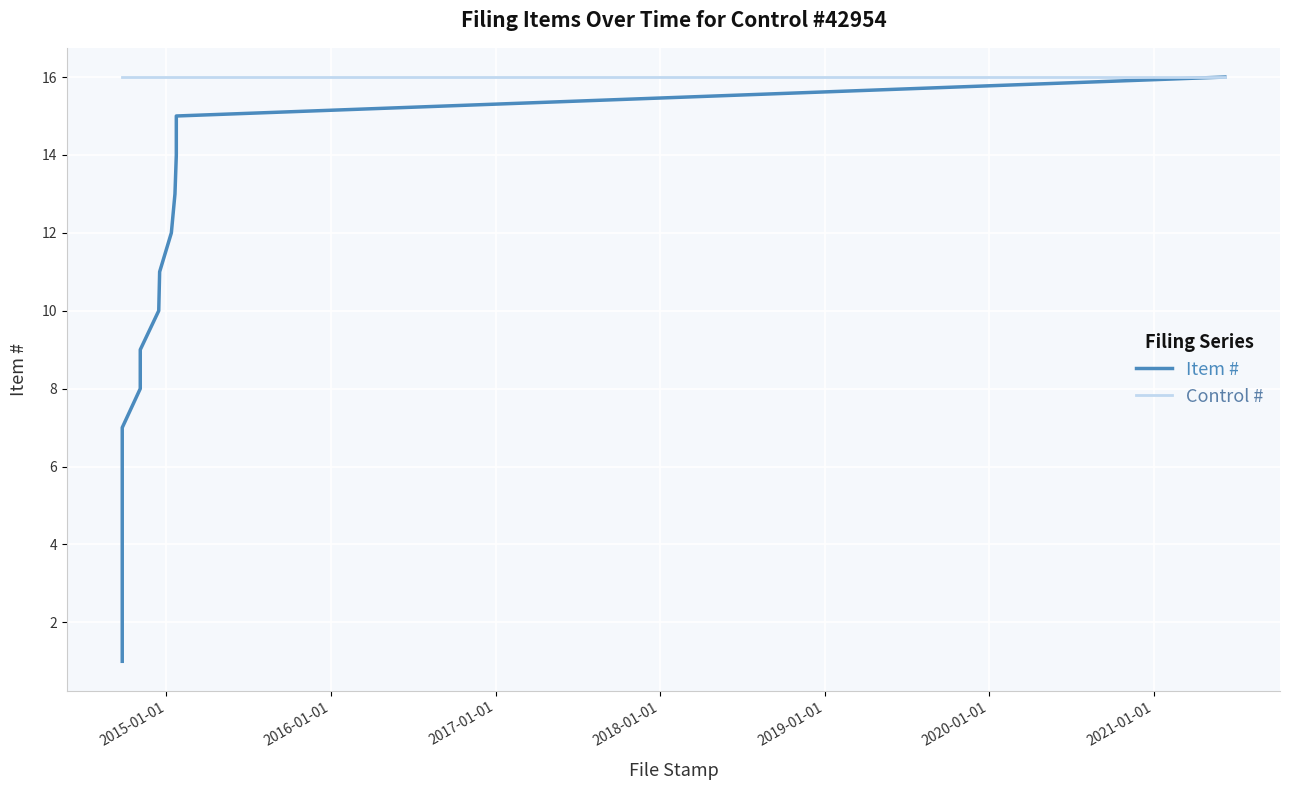

At how many categories does at least one series exceed 6?

16